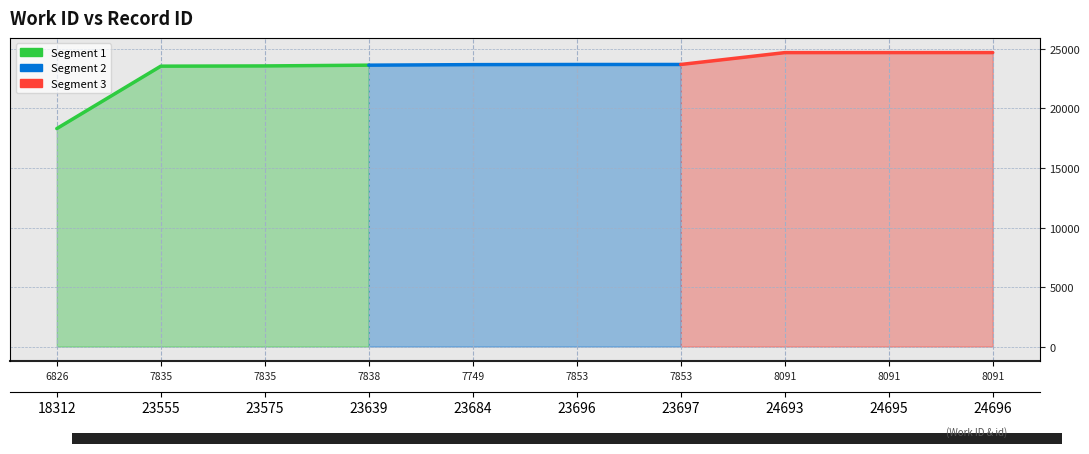

True or false: Segment 1 and Segment 3 intersect in this chart.

False